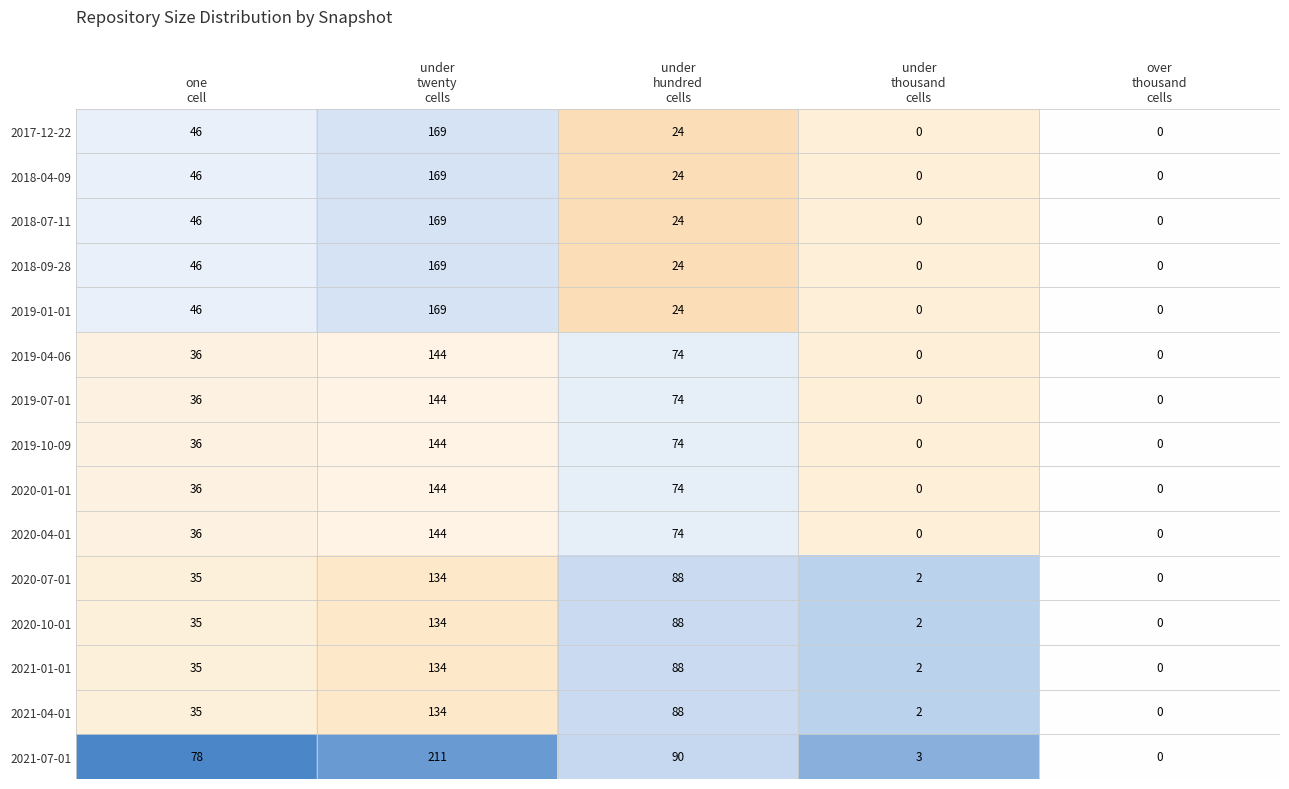

What is the maximum value for 2018-04-09?

169